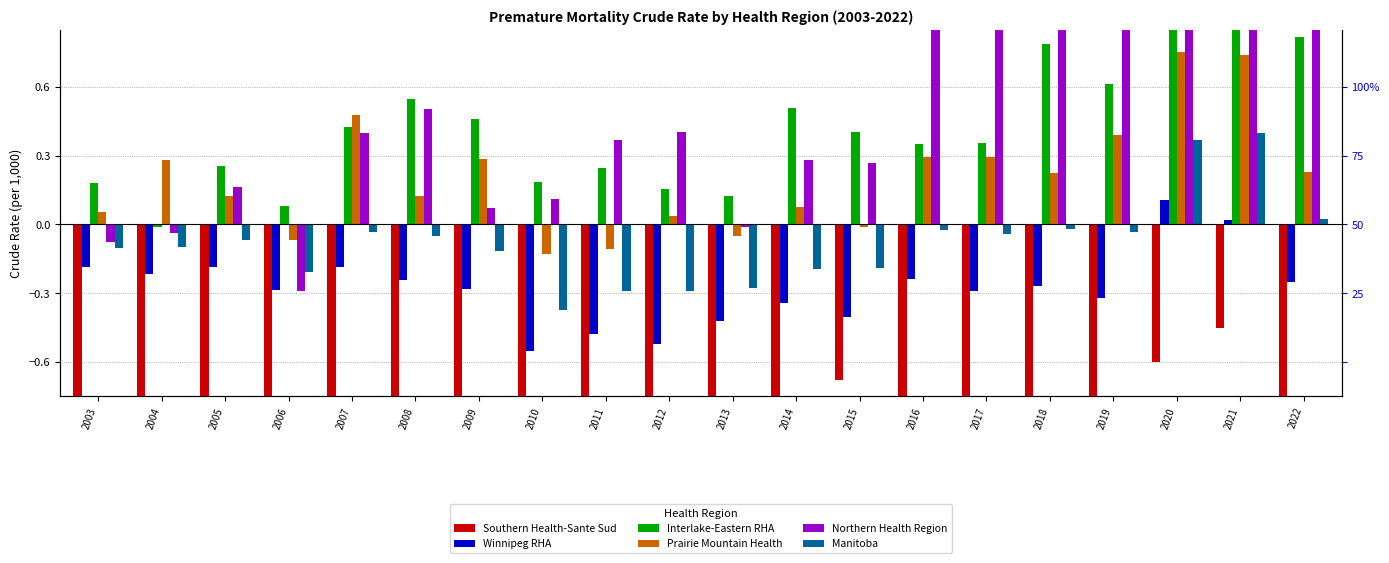

Which series has the largest total across all categories?

Northern Health Region